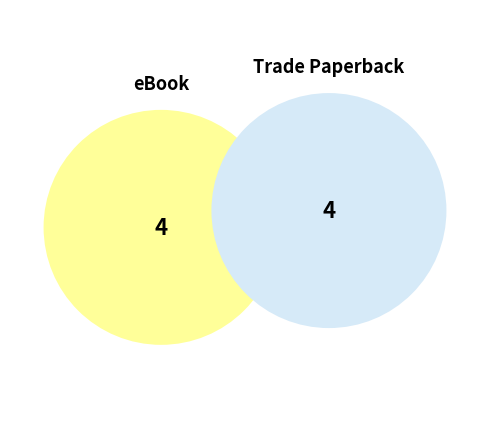

What is the smallest slice in the pie chart?

4